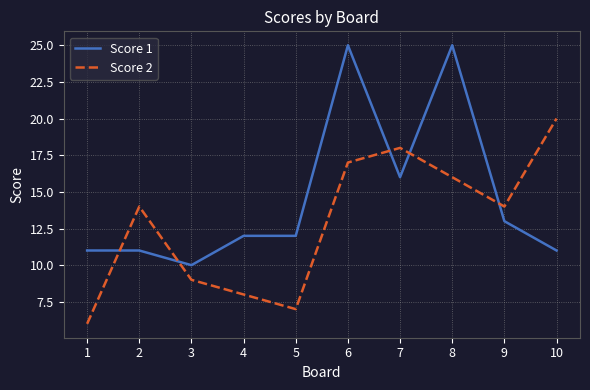

True or false: Score 1 has a value of 11 at 2.

True